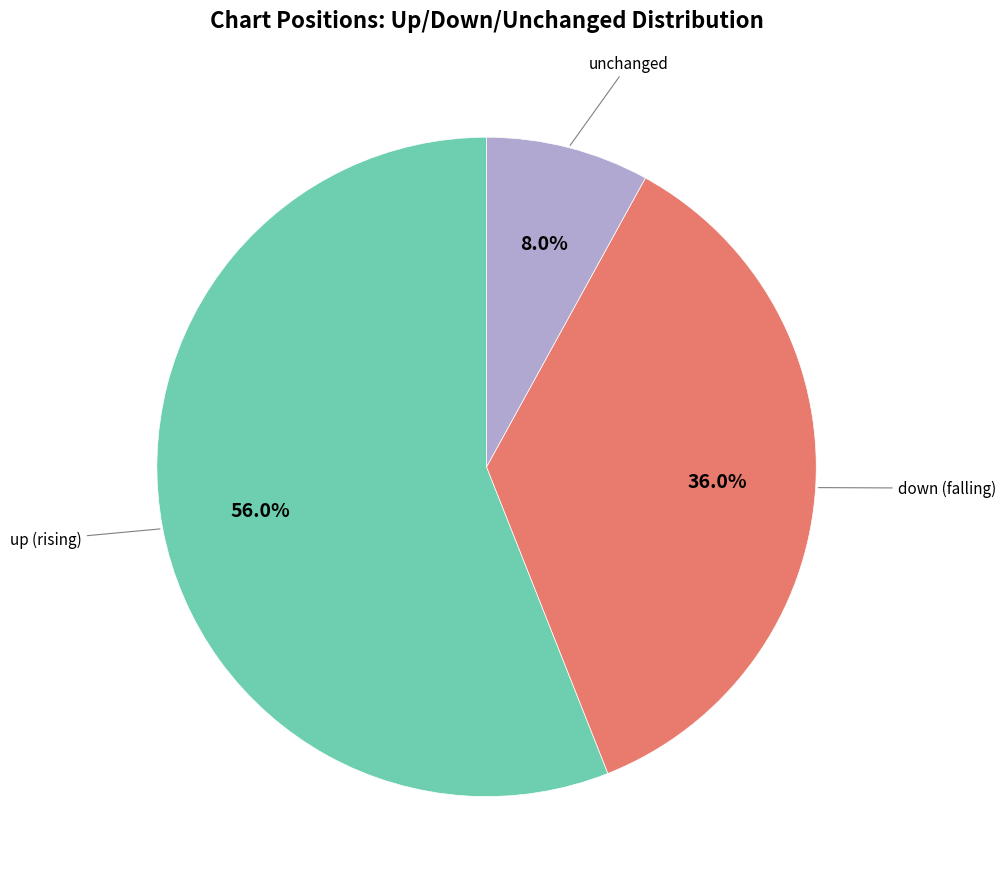

Does any single category account for the majority?

Yes